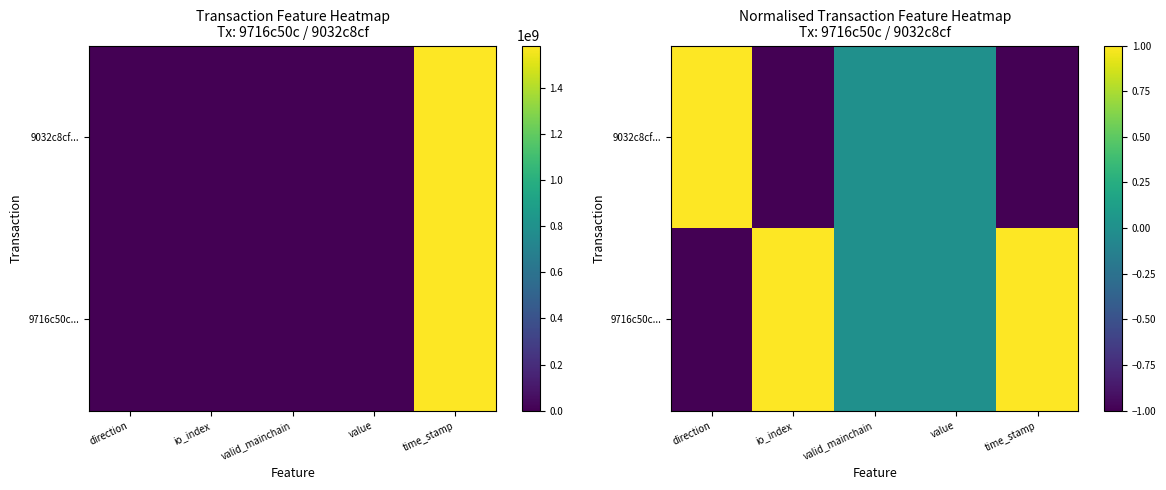

Rank the series by their maximum value, from highest to lowest.

9716c50c..., 9032c8cf...